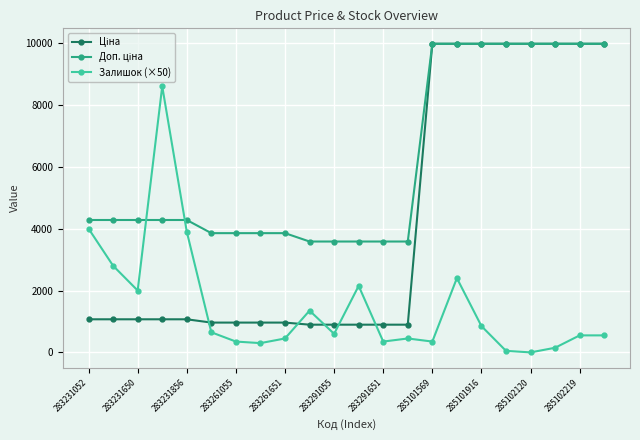

What is the value of the Залишок (×50) point at the 5th from the left?

3900.0